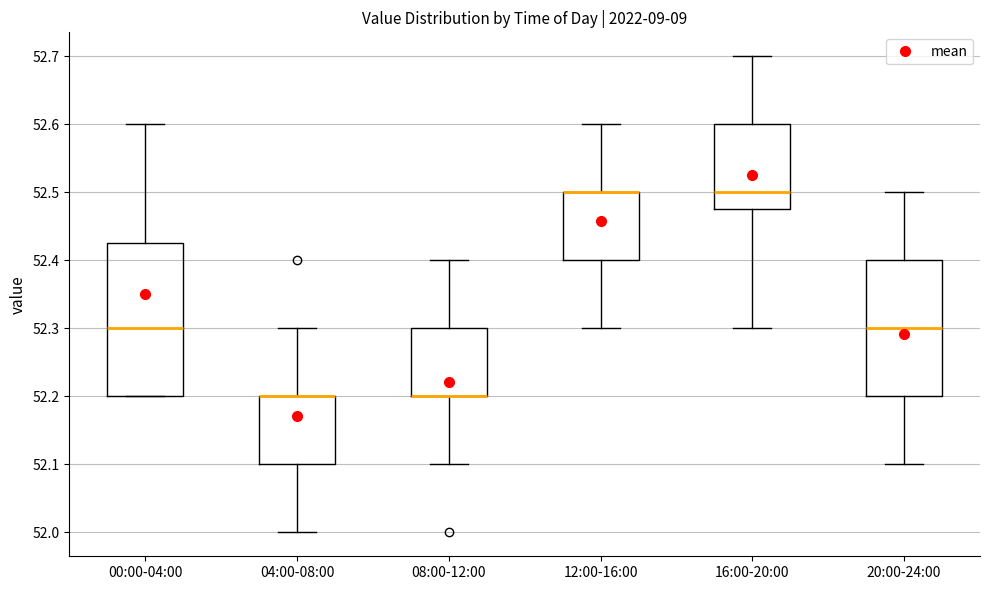

Where is the lower edge of the box for 20:00-24:00 on the y-axis? The values are not printed on the chart, so give them approximately, as read against the axis.

52.20